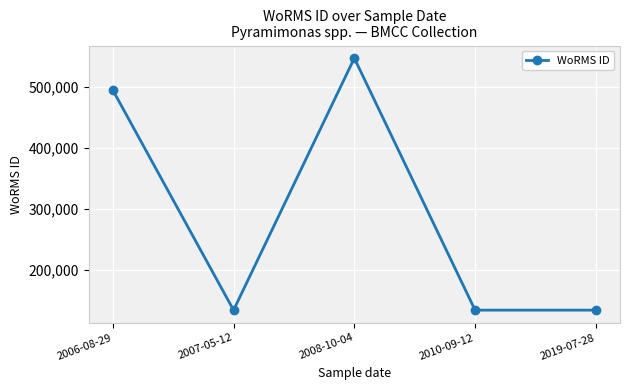

Reading right to left, list all the values displayed in this chart.

134529	134529	547692	134529	495347